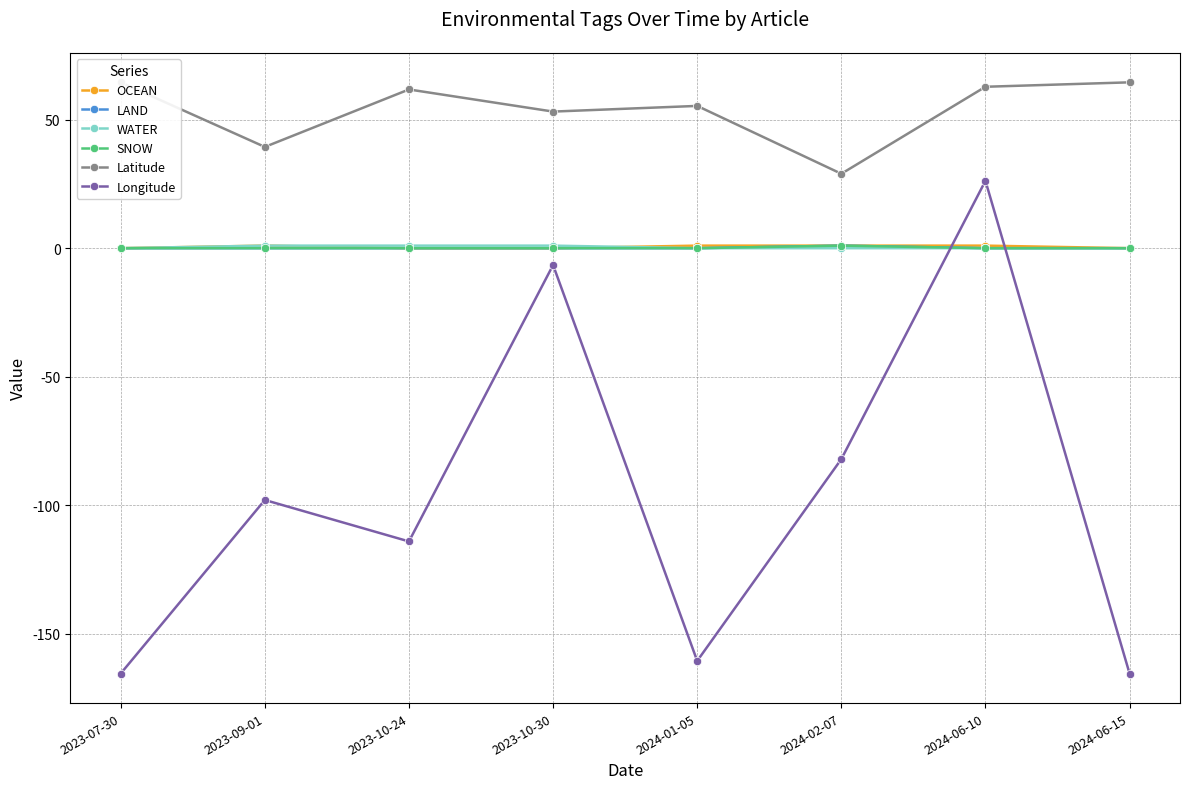

At which category does the chart reach its peak across all series?

2023-07-30